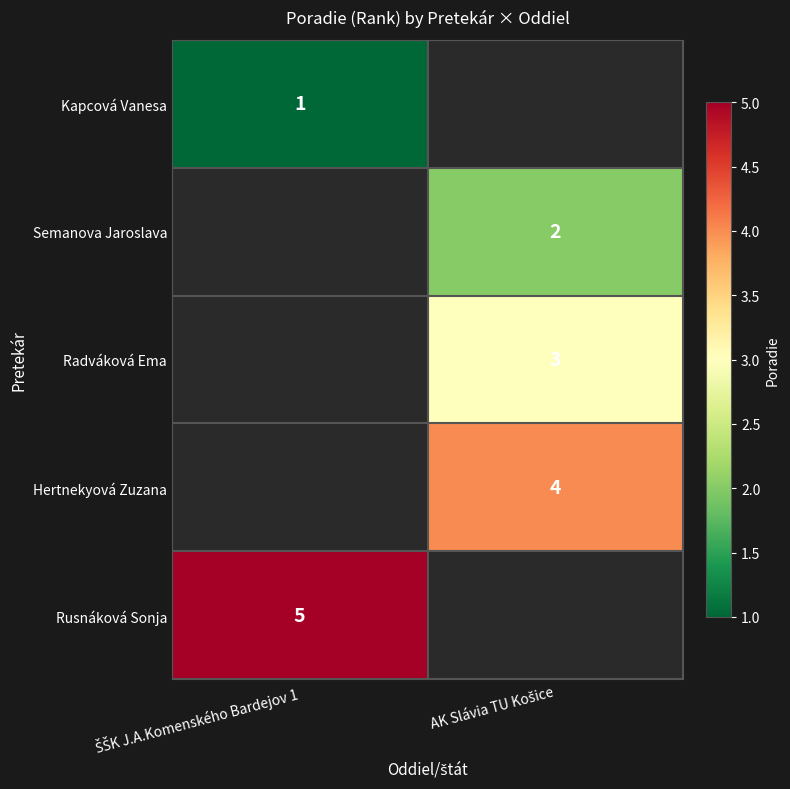

How many distinct data groups are displayed?

5